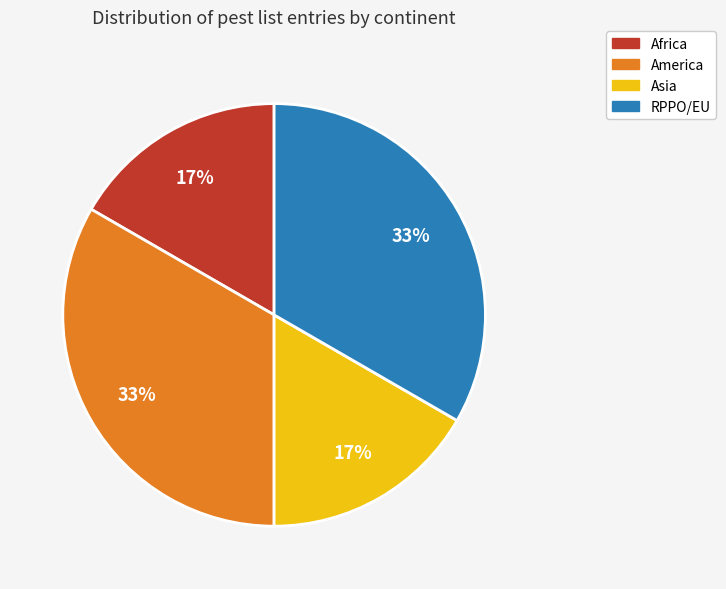

Is there any slice that represents more than half of the pie?

No